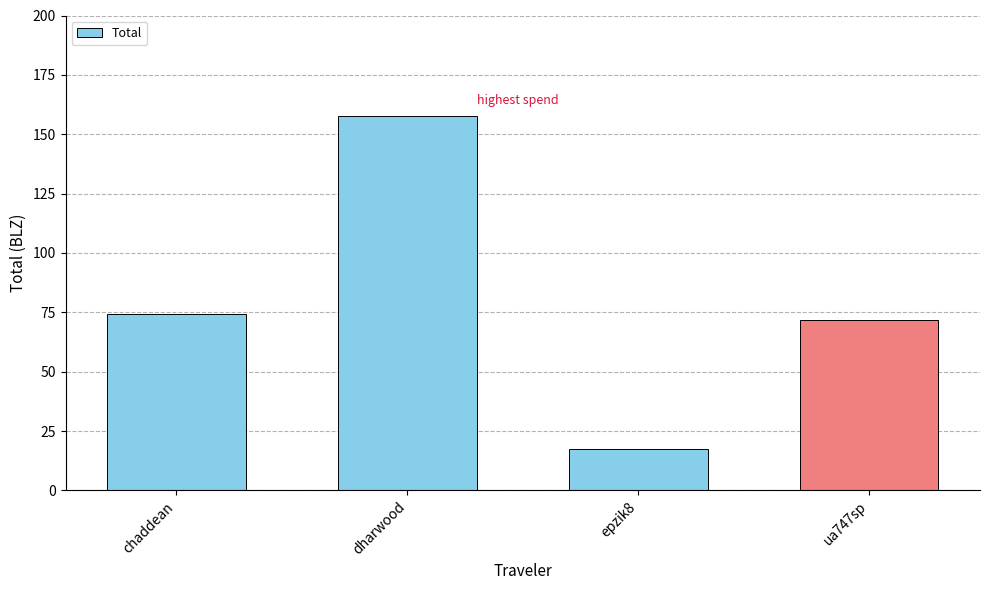

How many data points are less than 74?

2